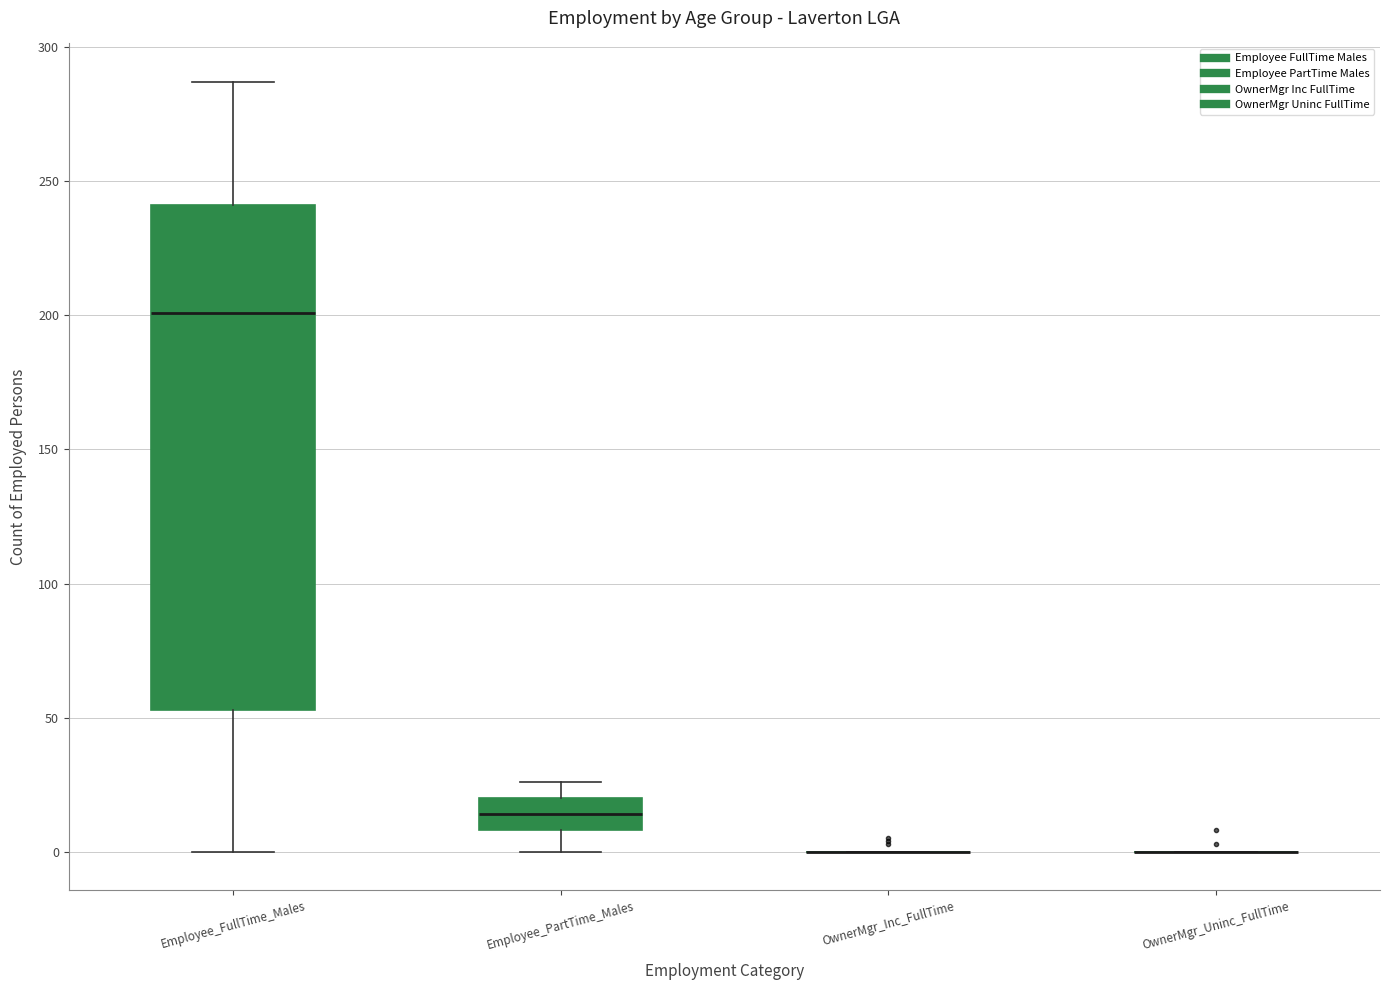

Reading left to right, transcribe this box plot: for each box, give where its median line is, the range the box spans, and where its two whiskers end, as read against the y-axis. The values are not printed on the chart, so give them approximately, as read against the axis.

Employee_FullTime_Males: median 200, box 55 to 240, whiskers 0 to 285
Employee_PartTime_Males: median 15, box 10 to 20, whiskers 0 to 25
OwnerMgr_Inc_FullTime: box collapsed to a line at 0, whiskers 0 to 0
OwnerMgr_Uninc_FullTime: box collapsed to a line at 0, whiskers 0 to 0